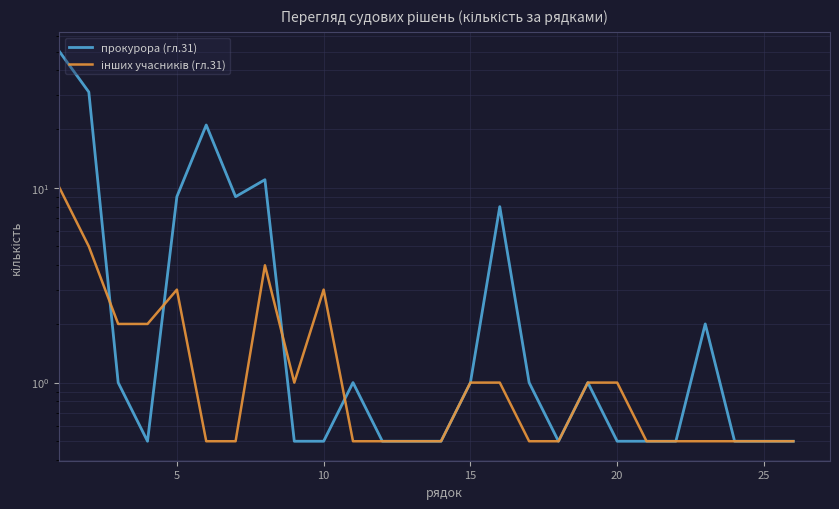

What is the approximate value of прокурора (гл.31) at 10?

0.5